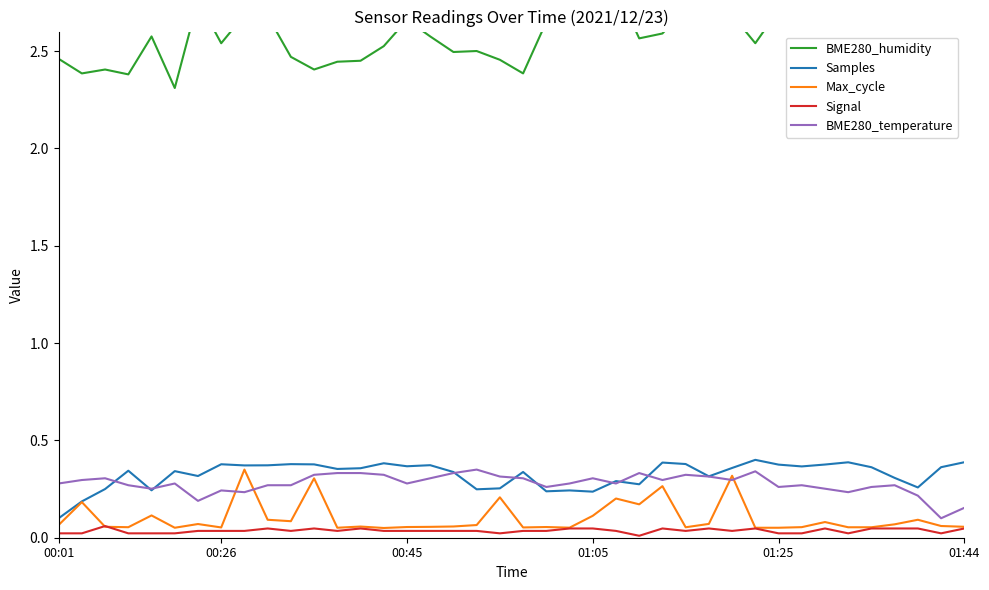

Count the number of categories in the chart.

40